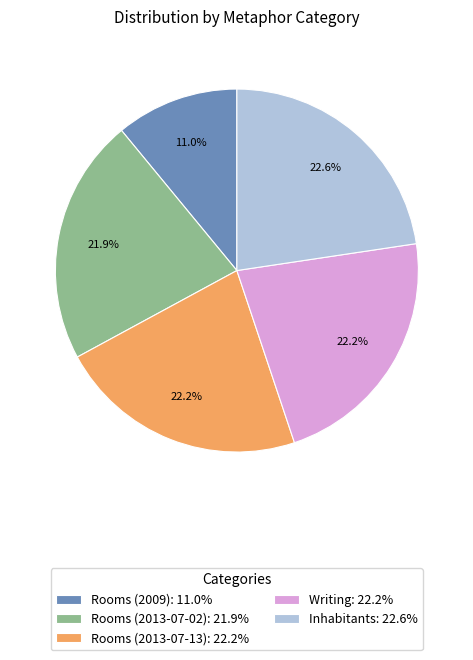

To the nearest percent, what is the average slice percentage?

20%